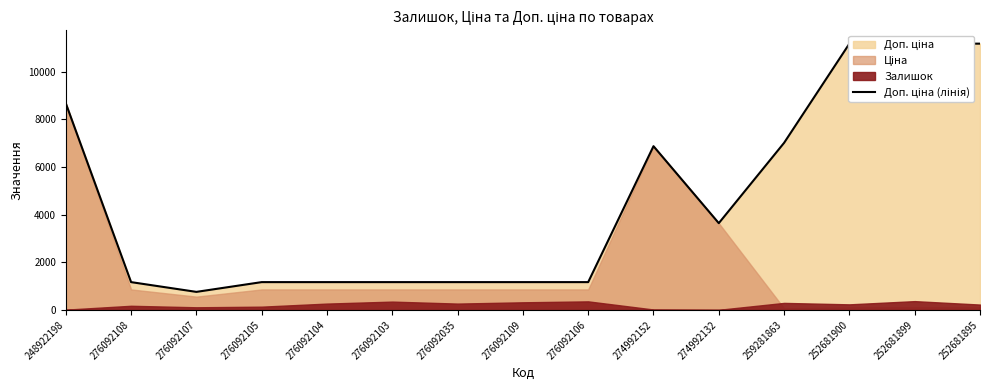

The chart shows a value of 1169.2 at 276092105. True or false?

True